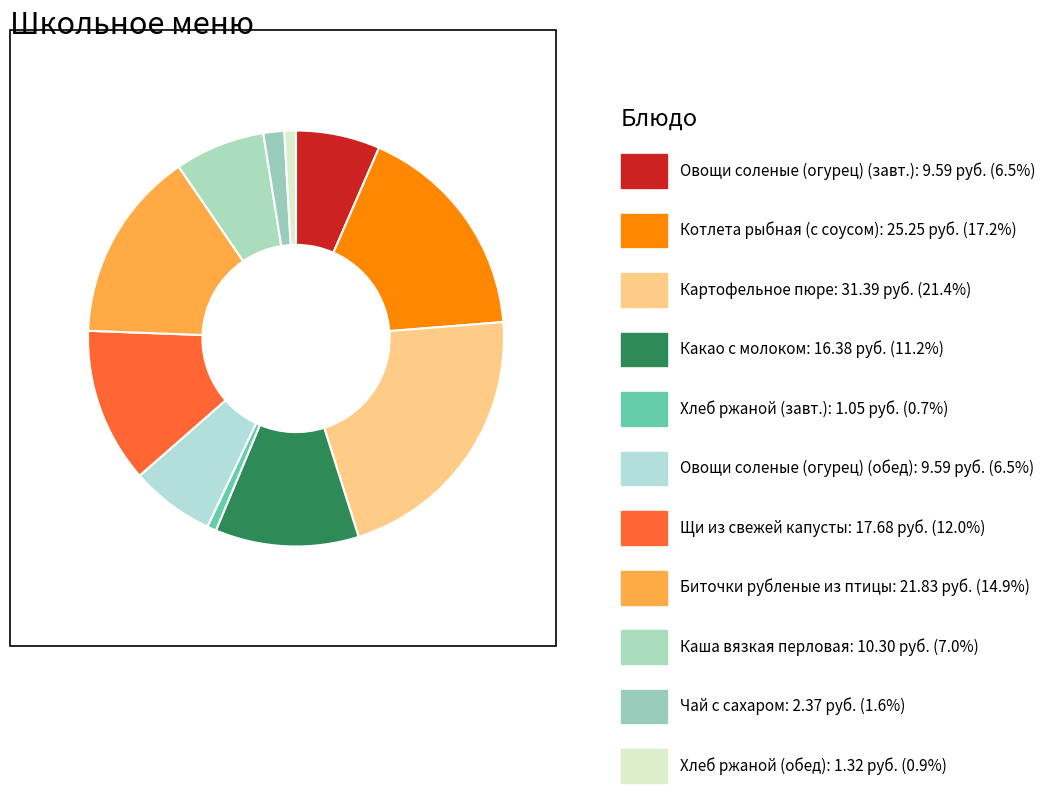

How many slices are in this pie chart?

11